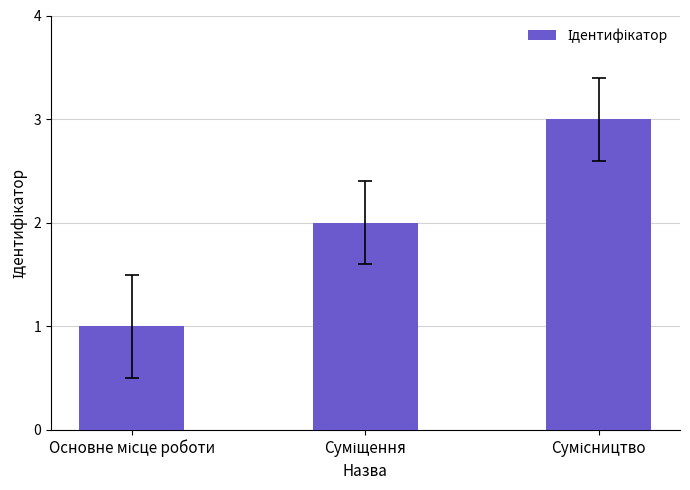

How many bars are there in total?

3